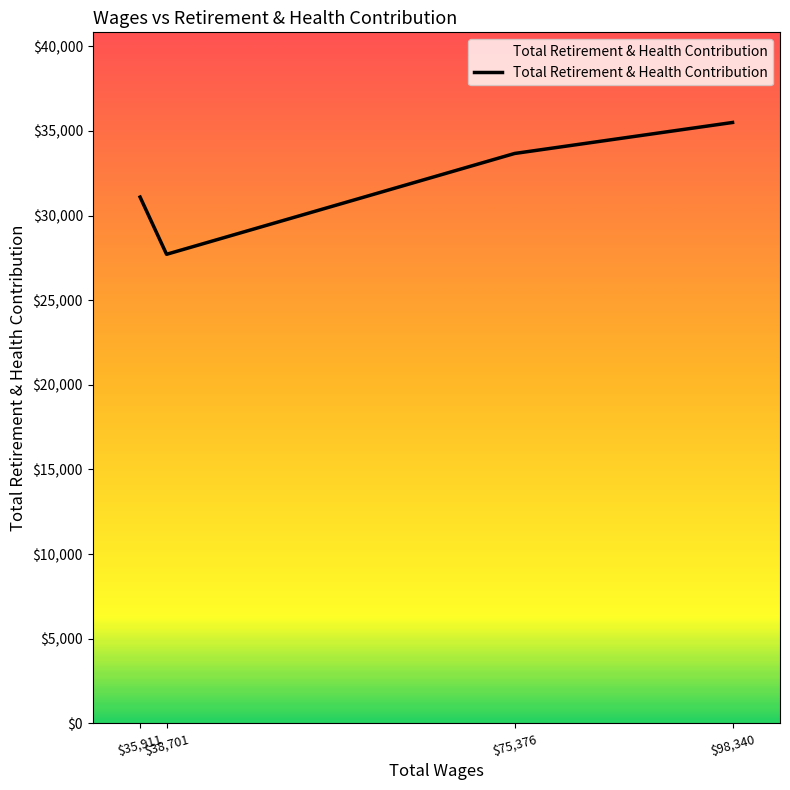

List the labels in order of value, smallest first.

$38,701, $35,911, $75,376, $98,340